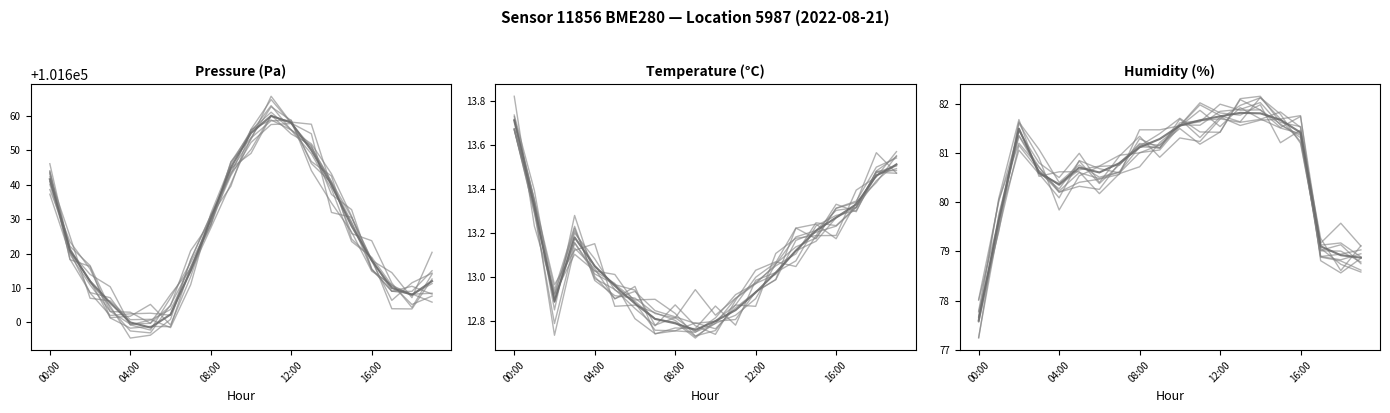

Which series has the largest total across all categories?

pressure